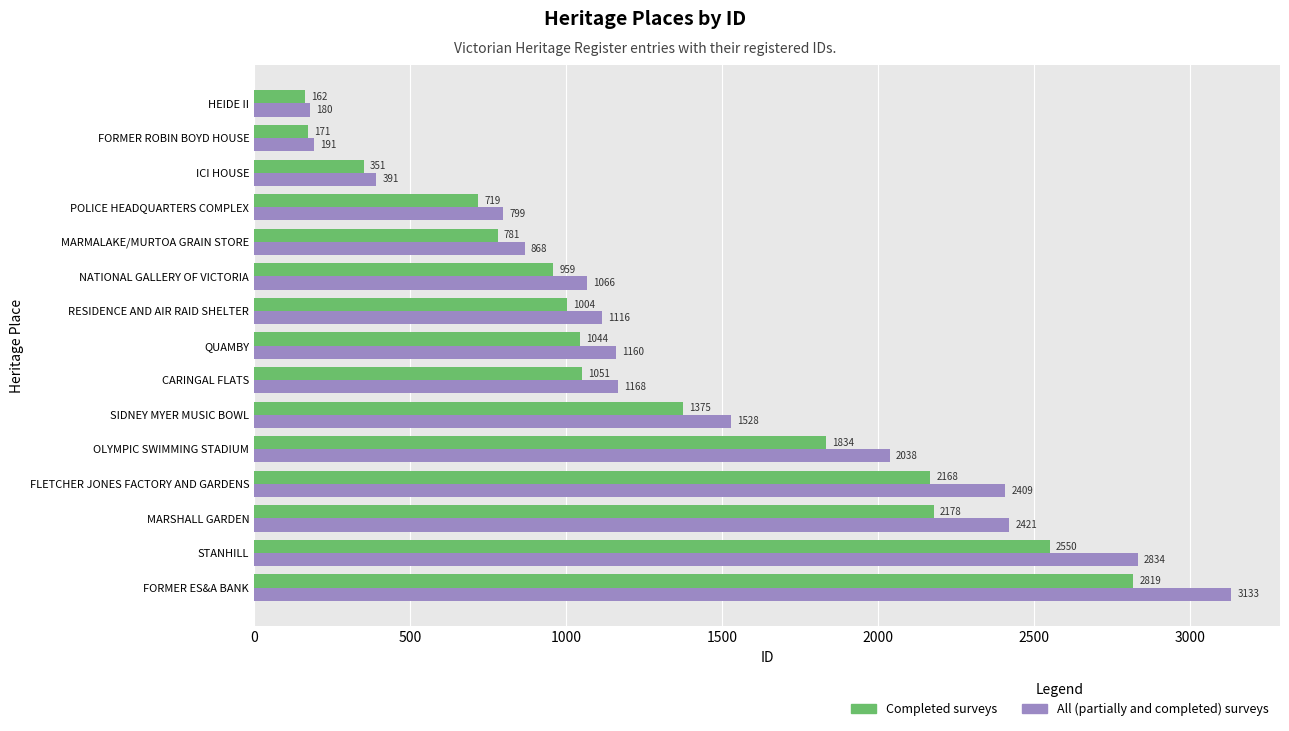

Which series changed the most between NATIONAL GALLERY OF VICTORIA and OLYMPIC SWIMMING STADIUM?

All (partially and completed) surveys